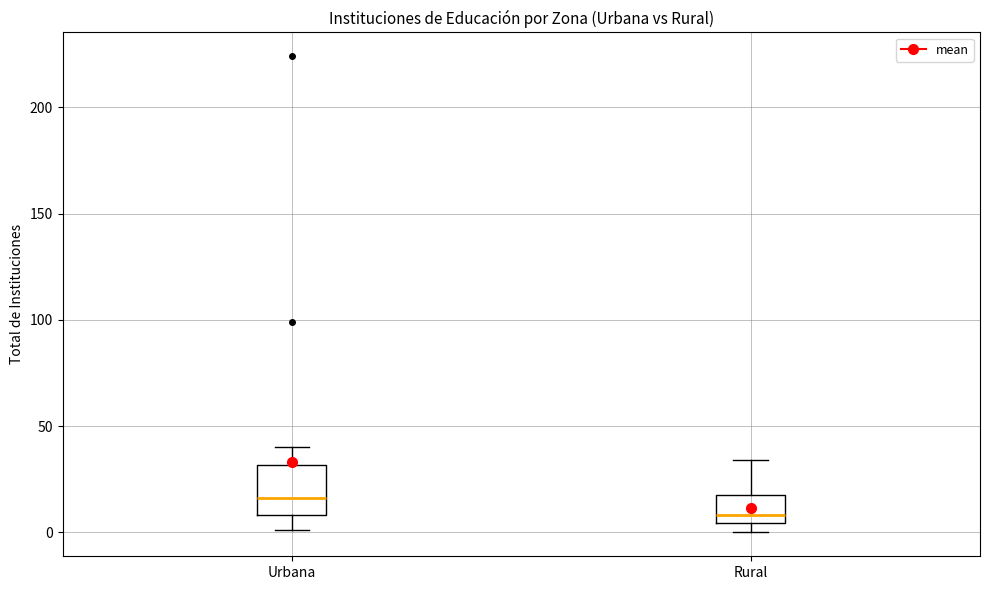

Which box has the highest median line?

Urbana